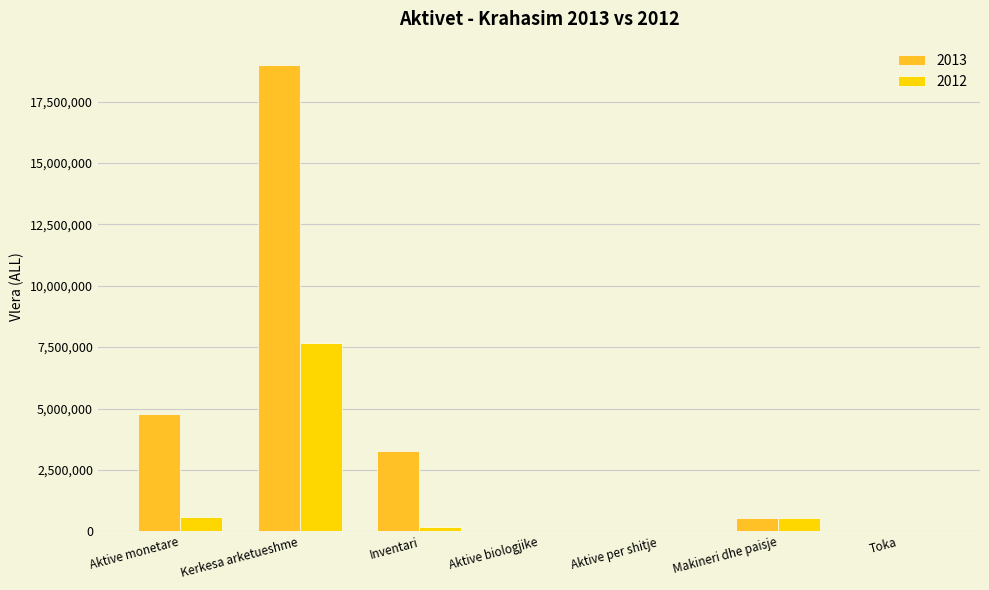

What is the average value of the 2013 series?

3938119.3